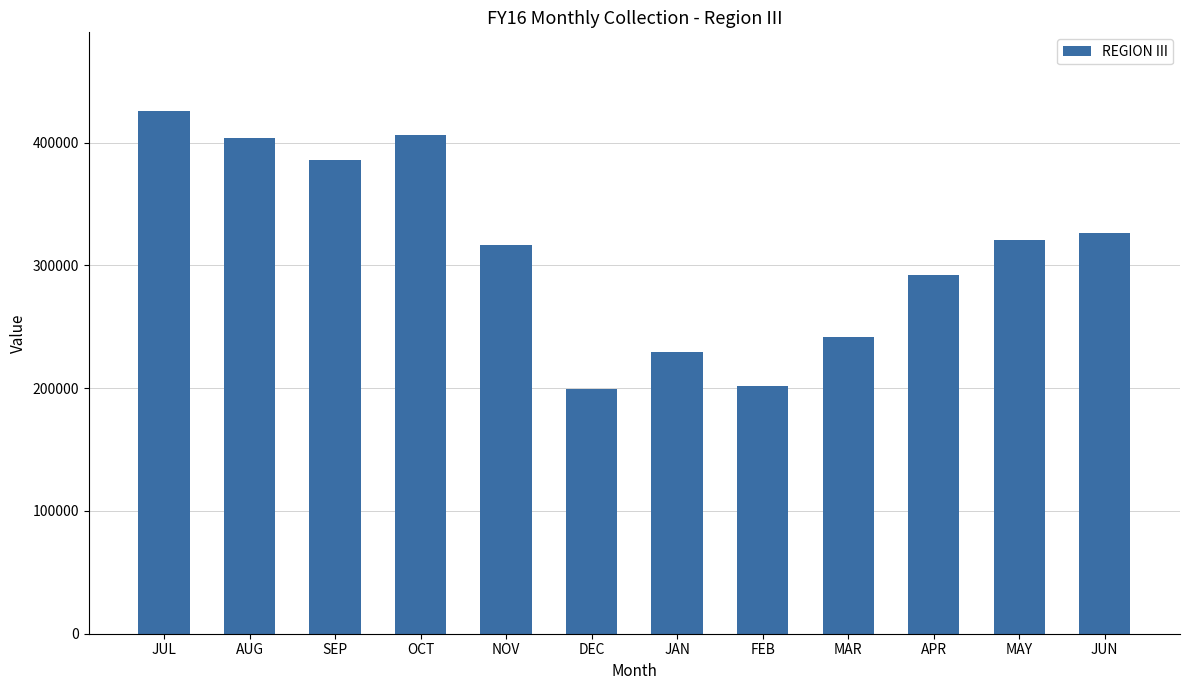

Read the value at FEB.

201619.0